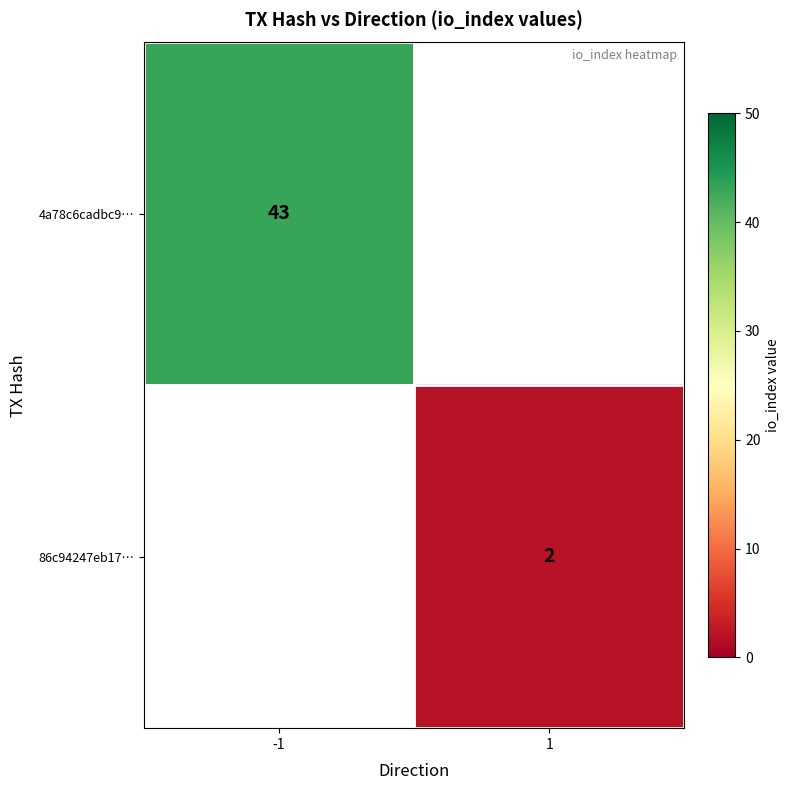

Is the value of 4a78c6cadbc9… at -1 greater than the value of 86c94247eb17… at 1?

Yes